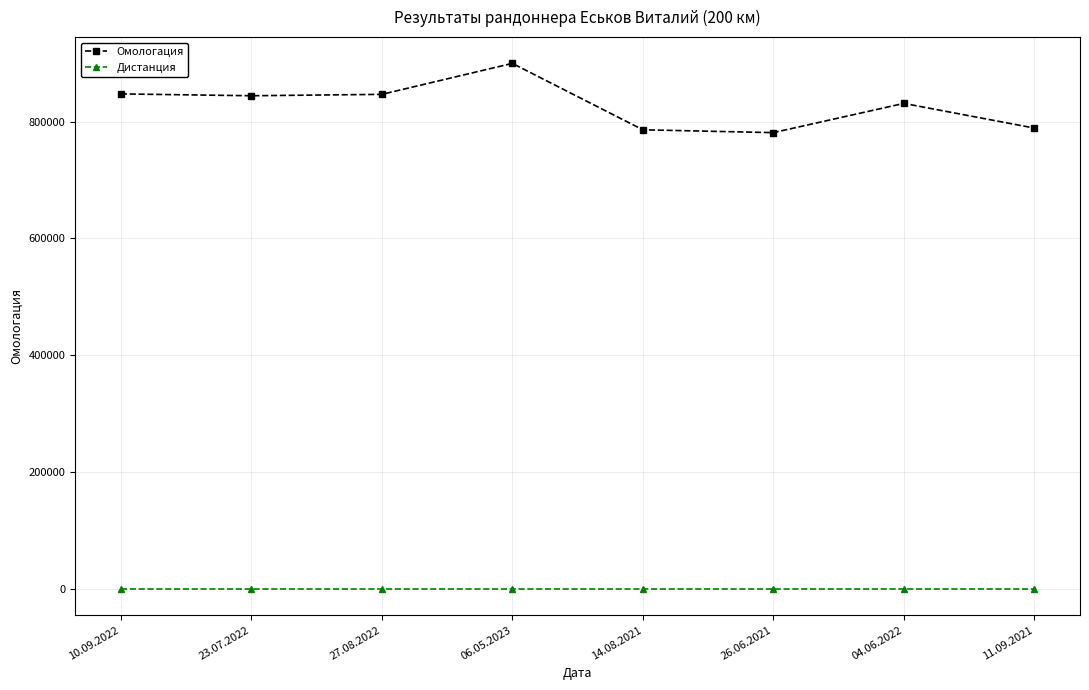

Which series has the largest total across all categories?

Омологация